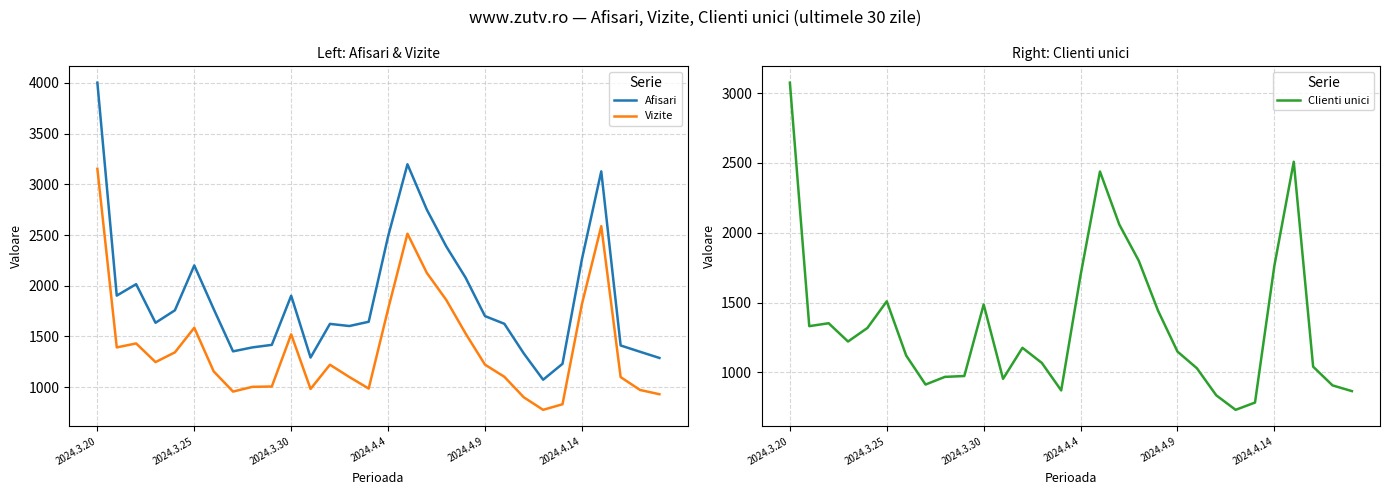

What is the value of the Afisari point at the 10th from the left?

1416